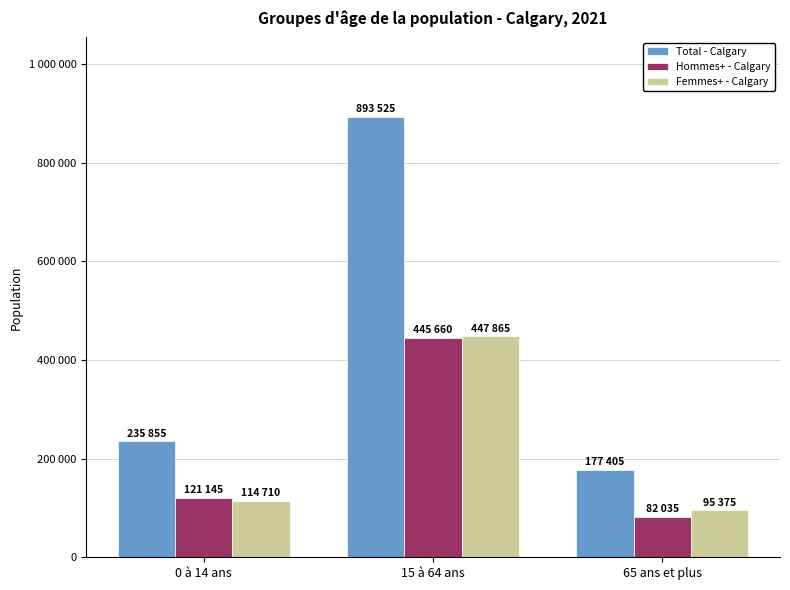

Which series has the widest spread of values?

Total - Calgary